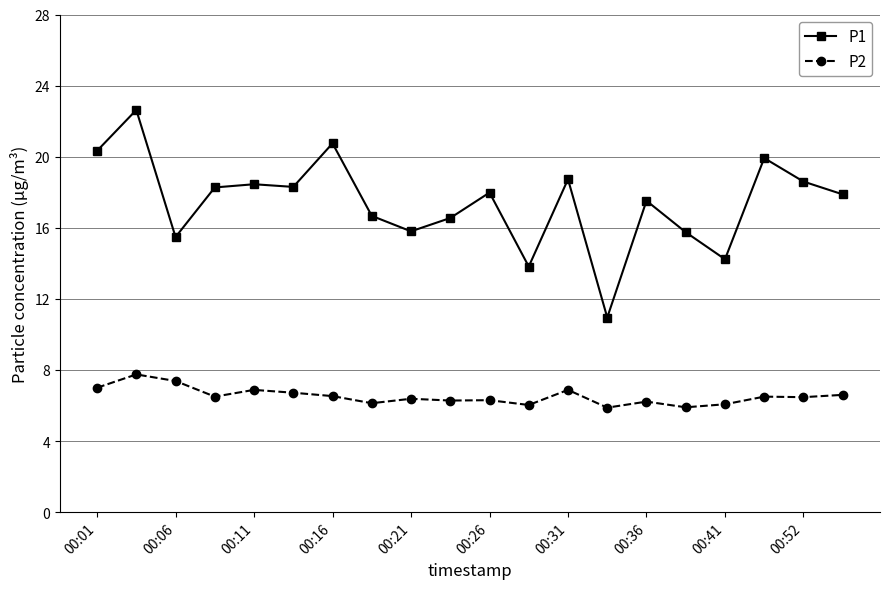

Rank the series by their average value, from lowest to highest.

P2, P1